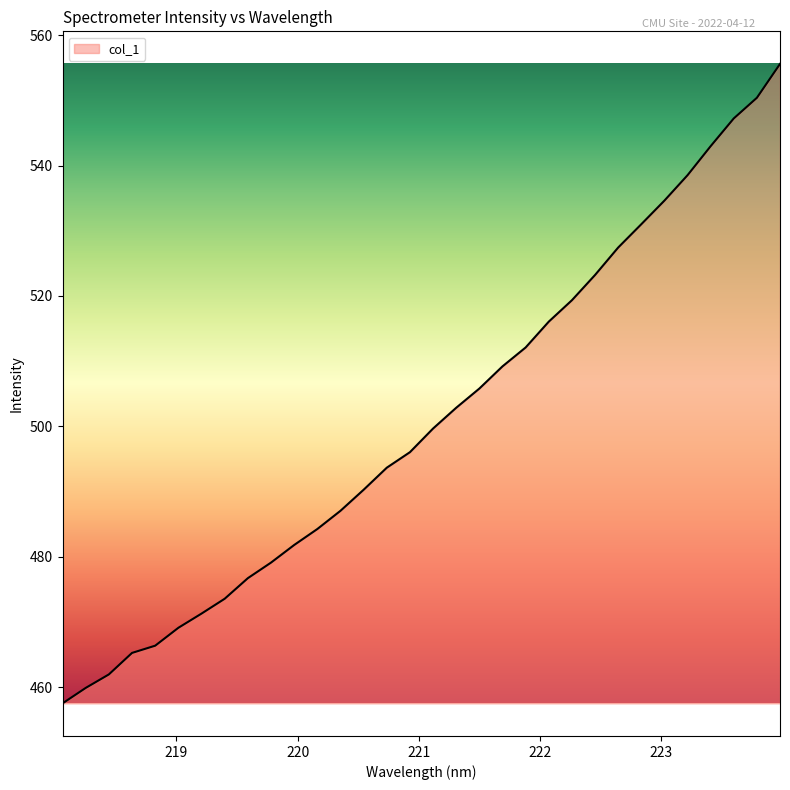

What is the difference between the maximum and second lowest values?

95.7